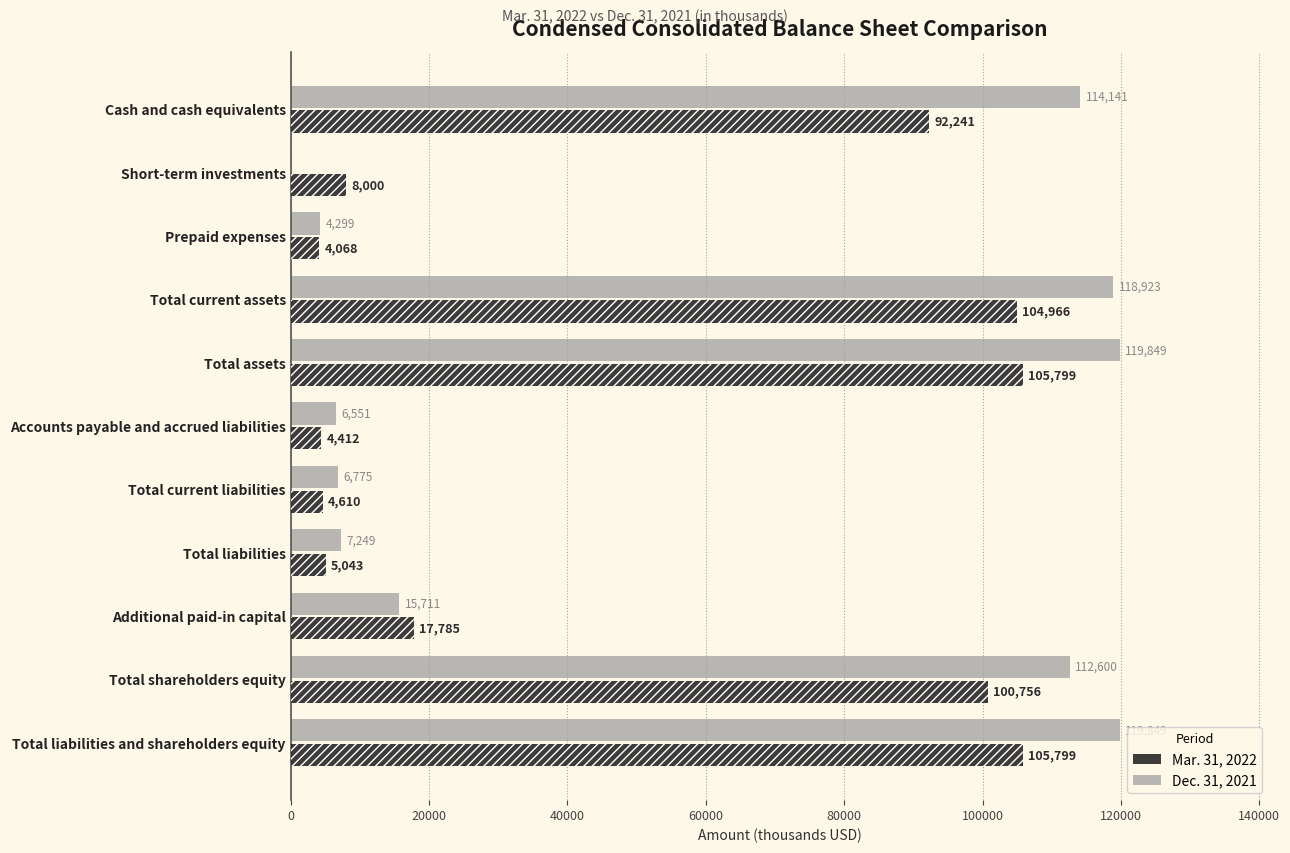

At Total liabilities, list the series in order from largest to smallest.

Dec. 31, 2021, Mar. 31, 2022